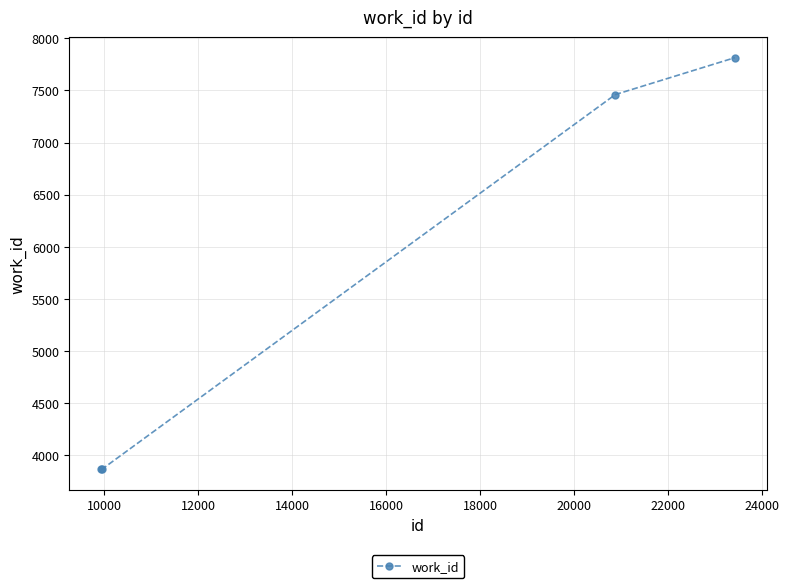

True or false: the data has more than 0 interior local peaks.

False